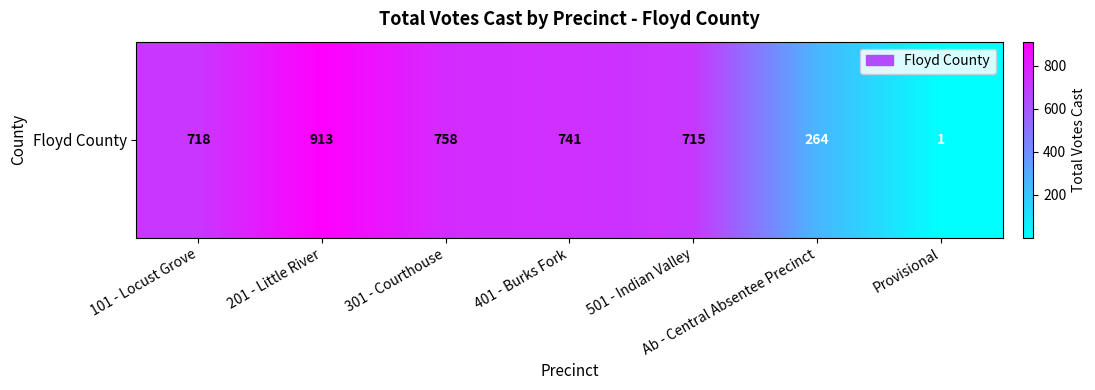

What is the minimum value shown in the chart?

1